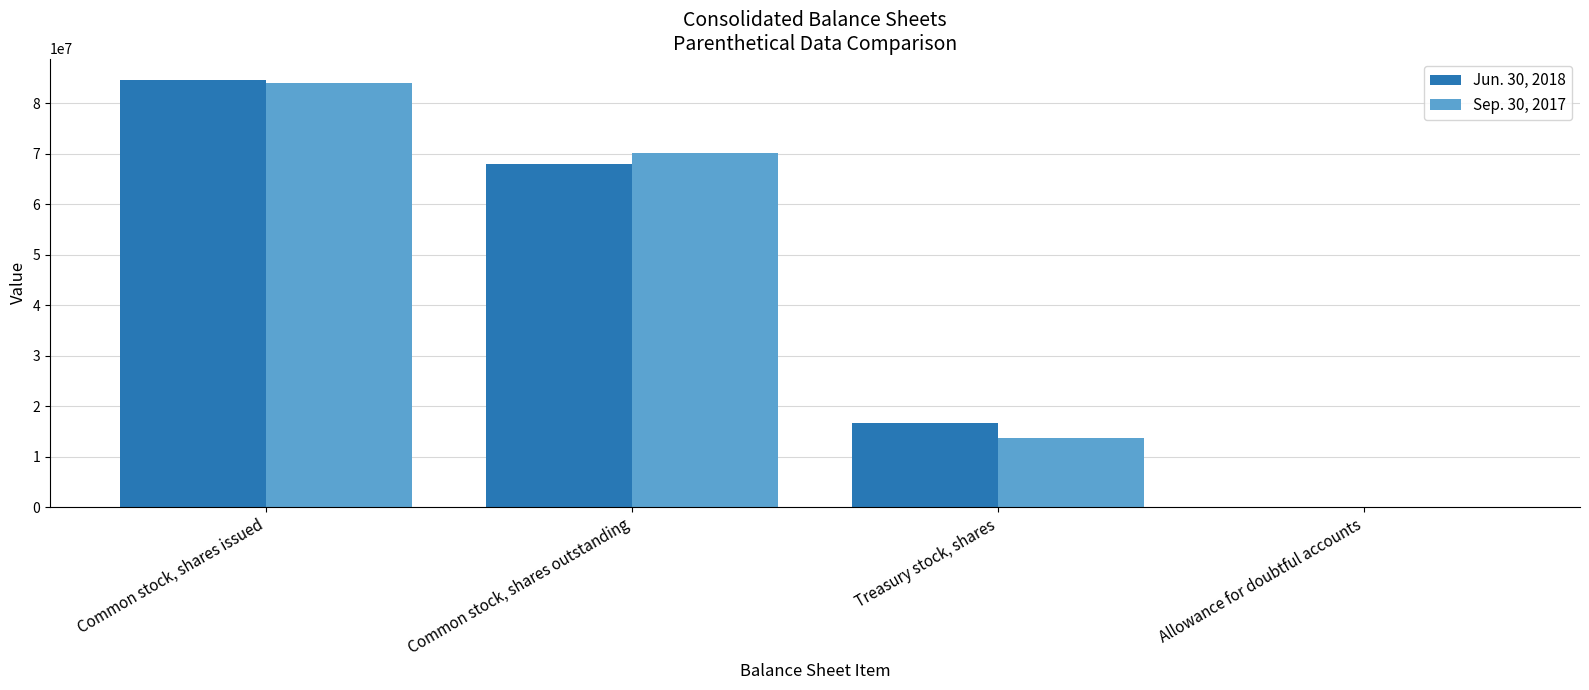

What is the difference between the Sep. 30, 2017 values at Allowance for doubtful accounts and Common stock, shares issued?

83952921